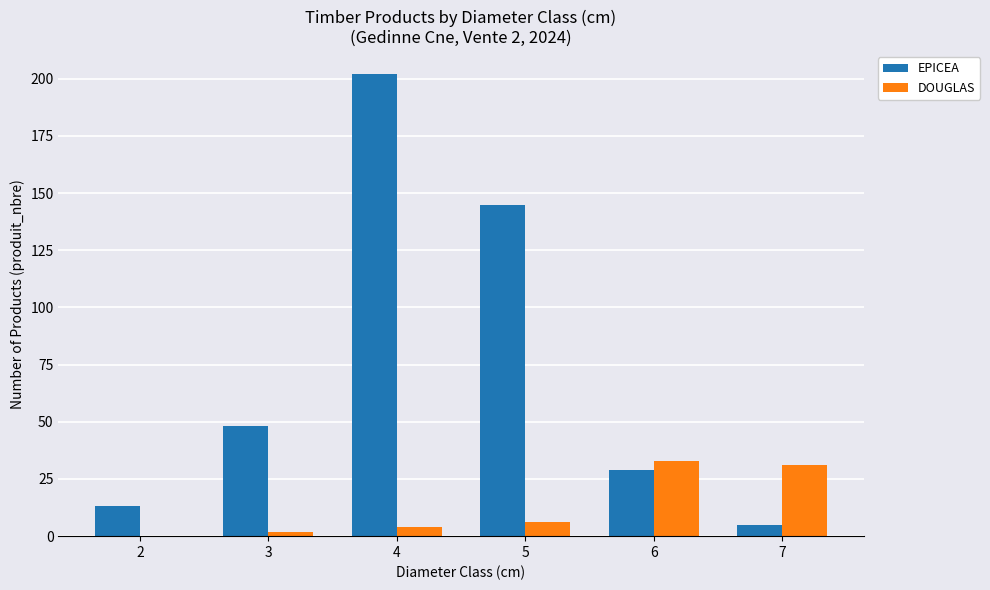

Which category has the highest value in the DOUGLAS series?

6